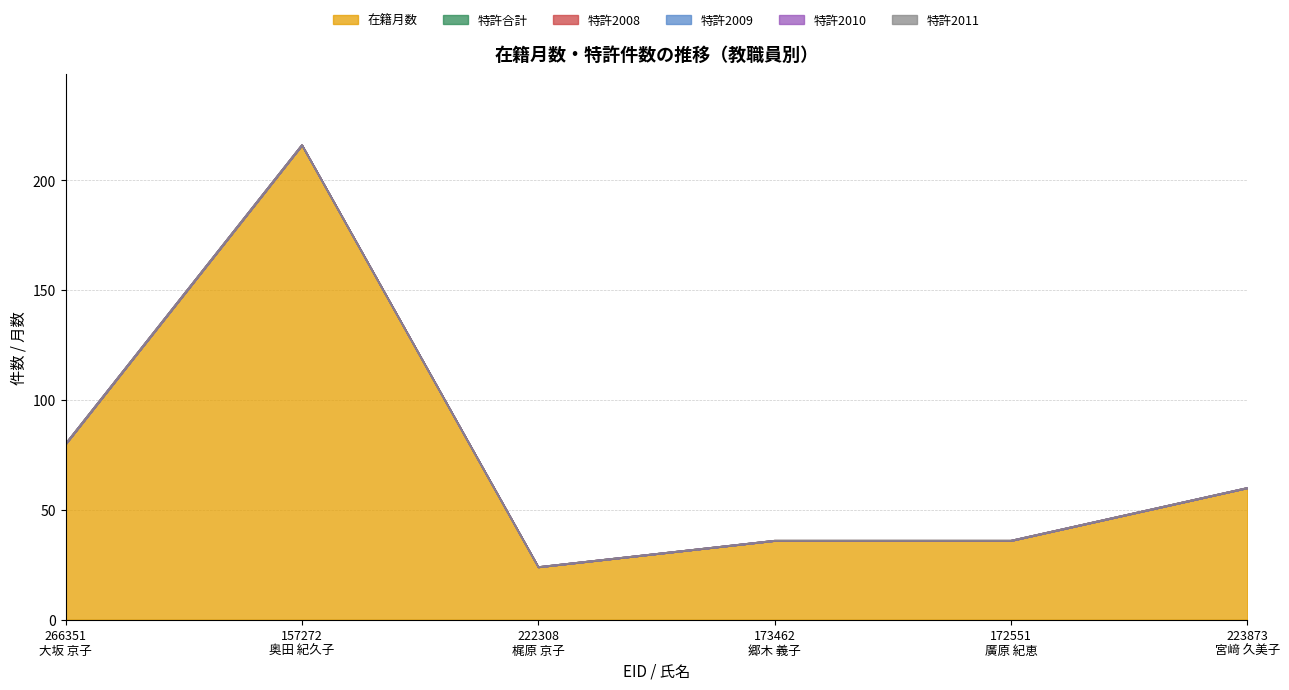

What are all the series names shown in the legend?

在籍月数, 特許合計, 特許2008, 特許2009, 特許2010, 特許2011